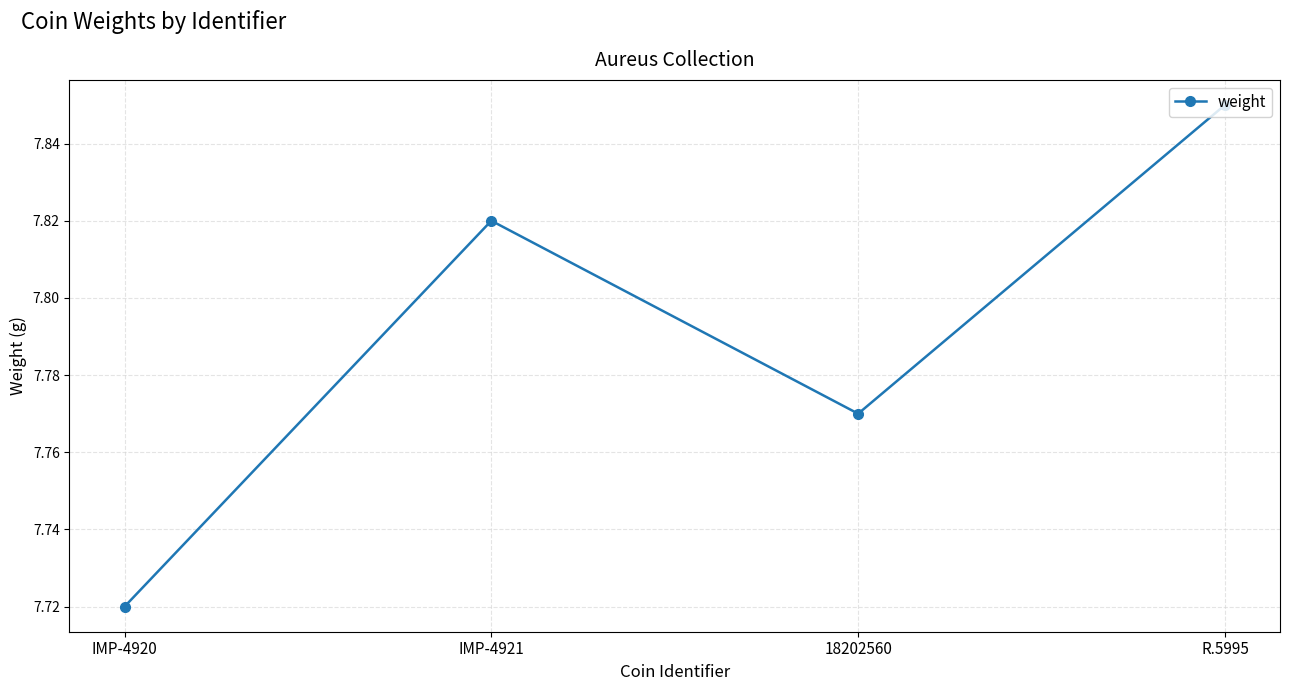

How many lines are shown in the chart?

1